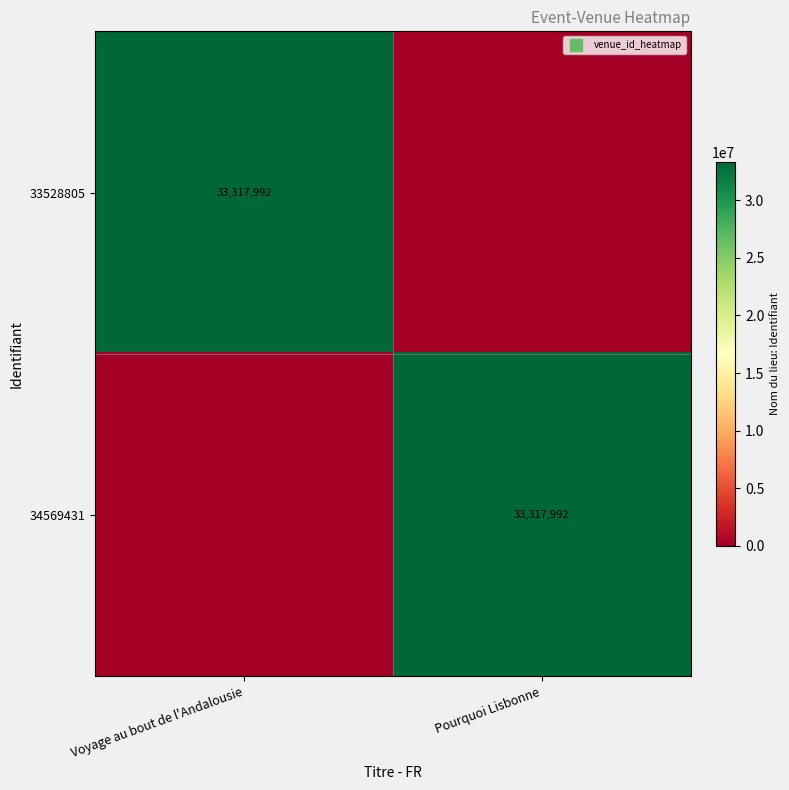

Which category has the highest value across all series?

Voyage au bout de l'Andalousie